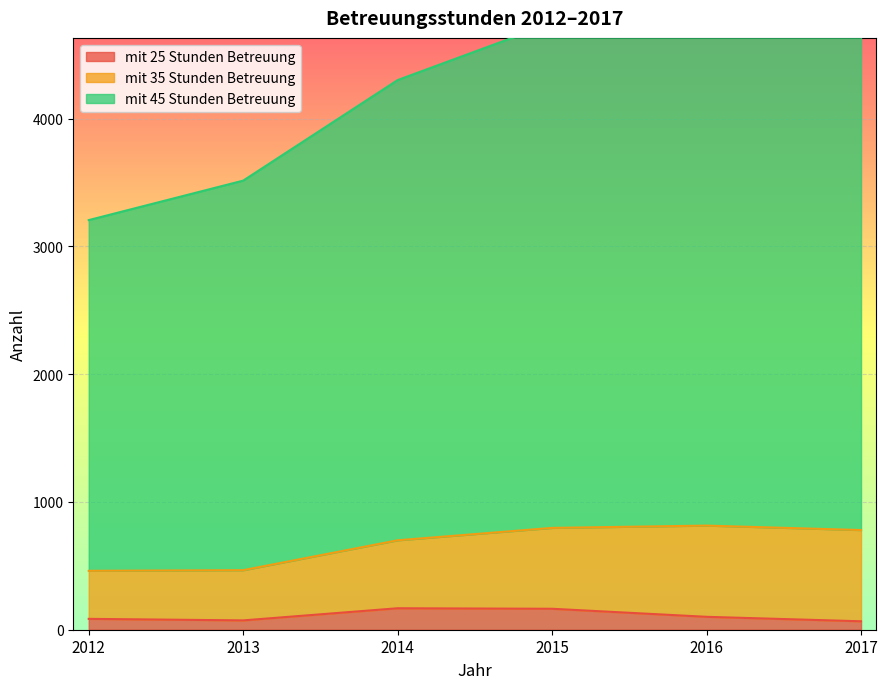

True or false: mit 35 Stunden Betreuung has a value of 833 at 2012.

False